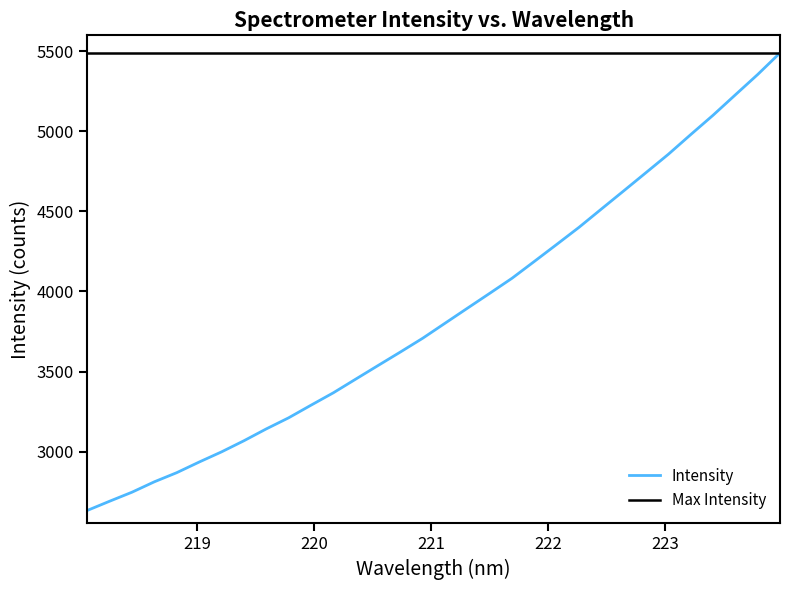

The chart shows a value of 2934.7 at 219.0156. True or false?

True